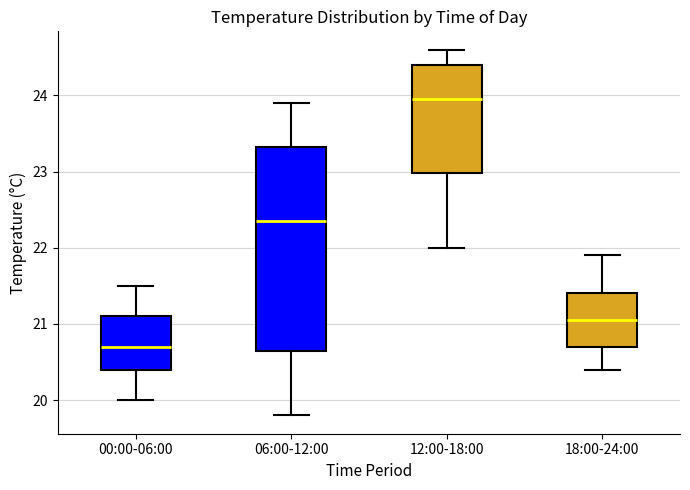

Comparing the boxes themselves (not the whiskers), which one is the tallest?

06:00-12:00